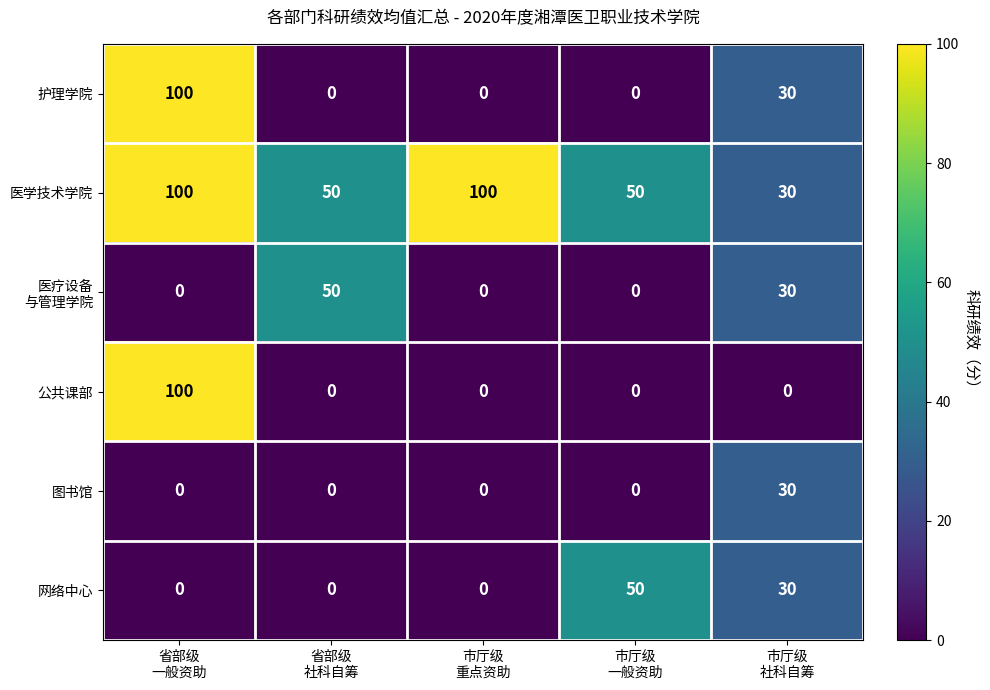

What is the maximum value for 网络中心?

50